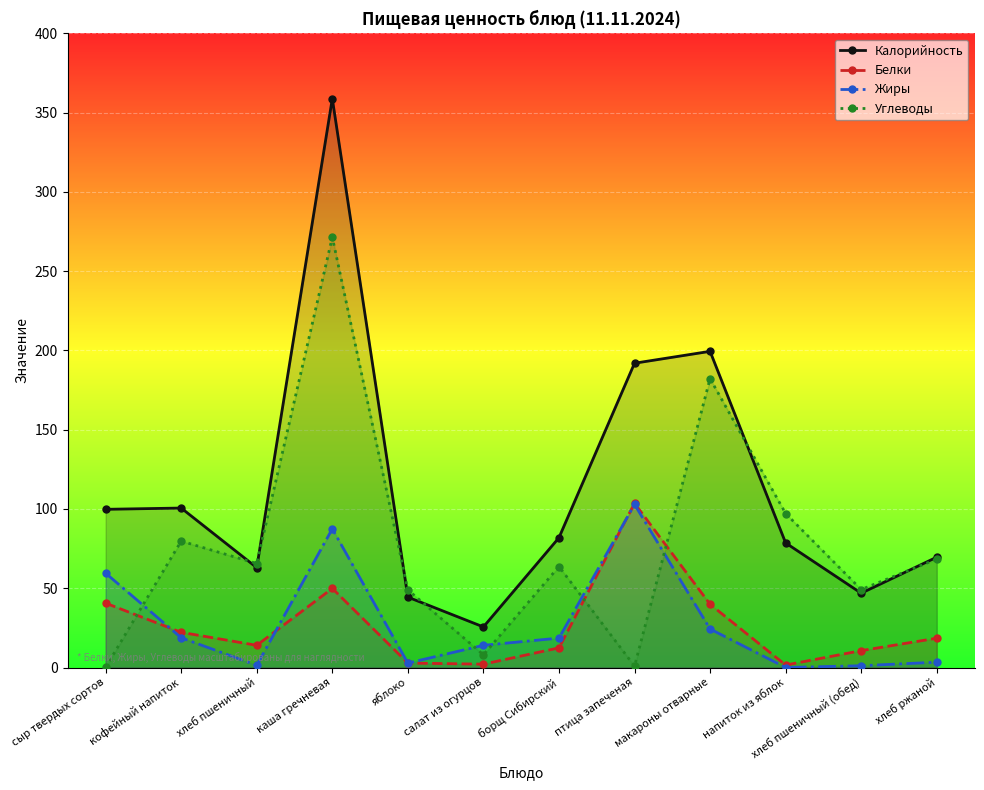

What is the label of the 10th point from the left?

напиток из яблок